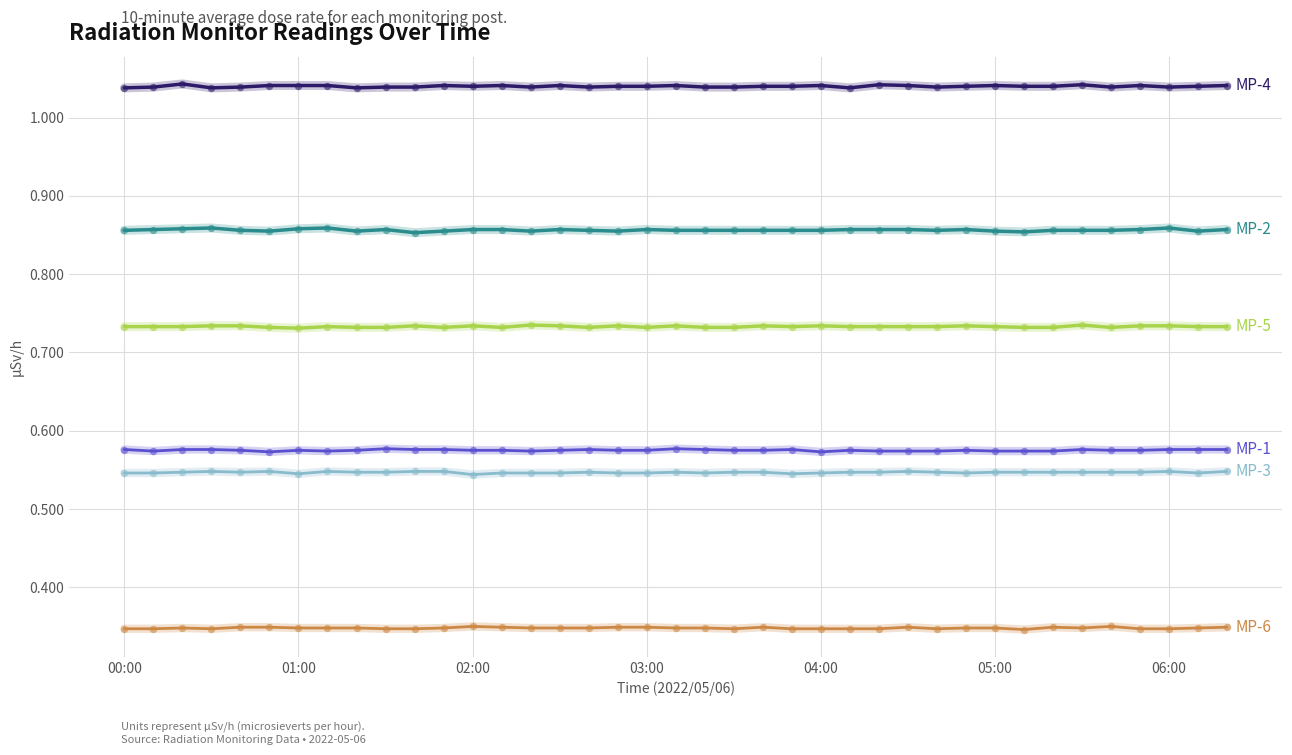

Is this an area chart (filled region under the line)?

No